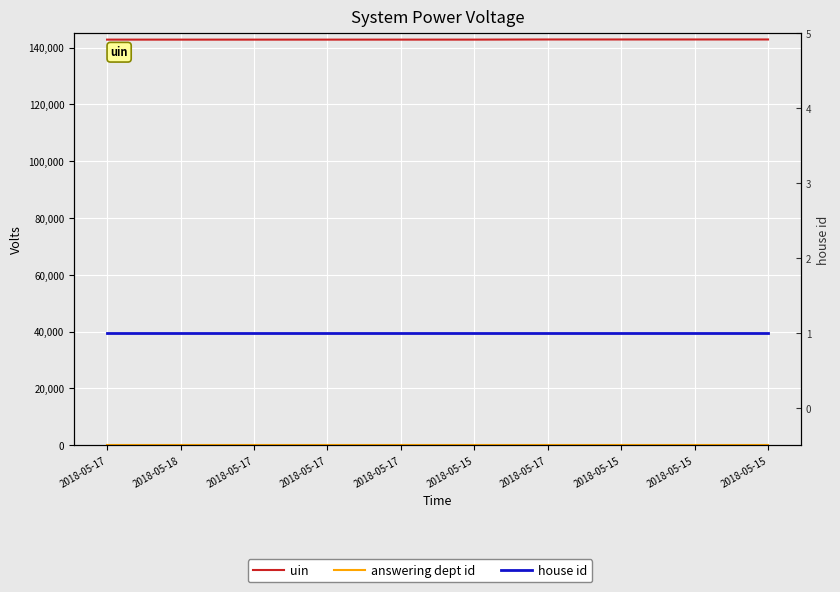

At which category is the sum across all series the highest?

2018-05-15